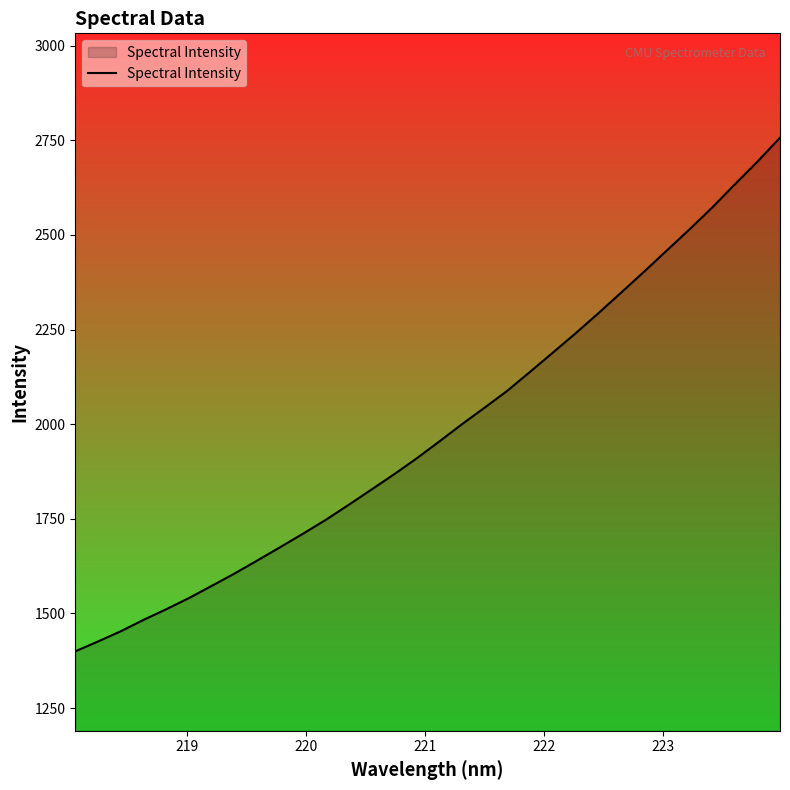

What is the sum of all values?

63477.2